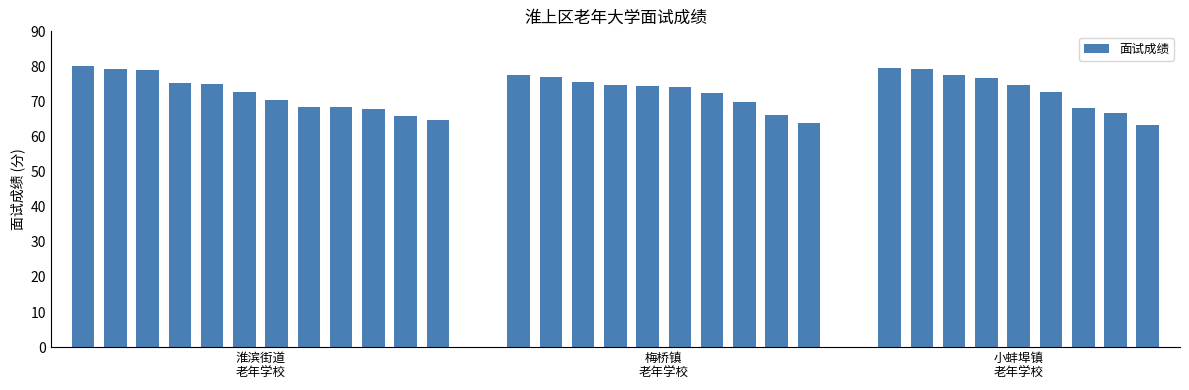

What is the value of the 28th bar from the left?

72.8